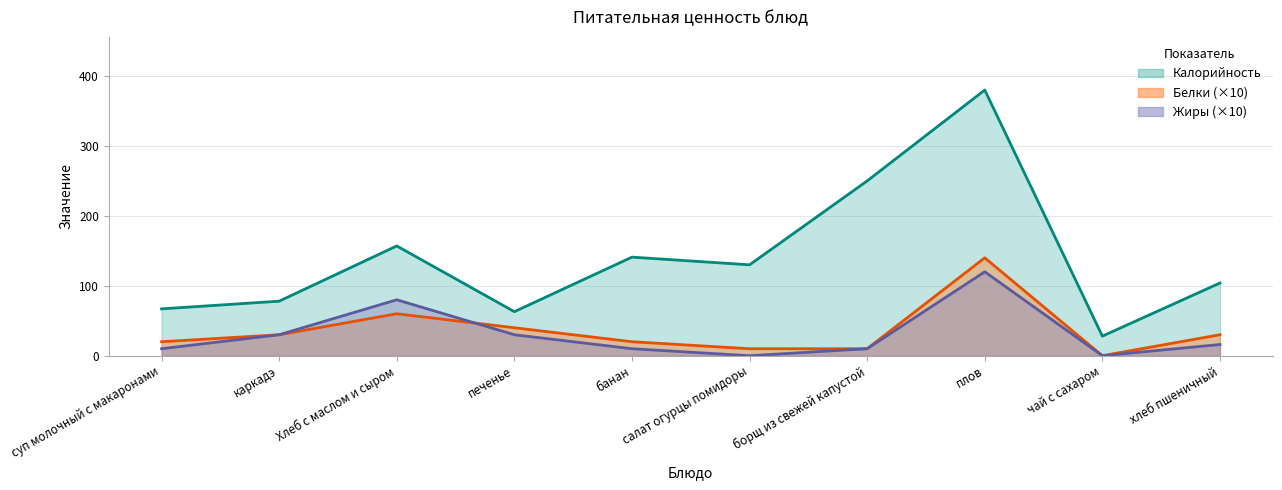

How many series are shown in this chart?

3